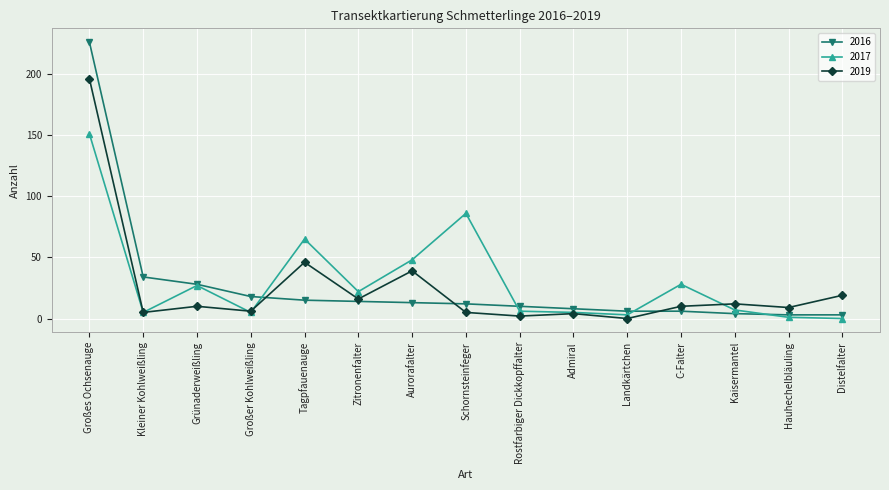

Which series ends up on top after the final intersection of 2017 and 2019?

2019